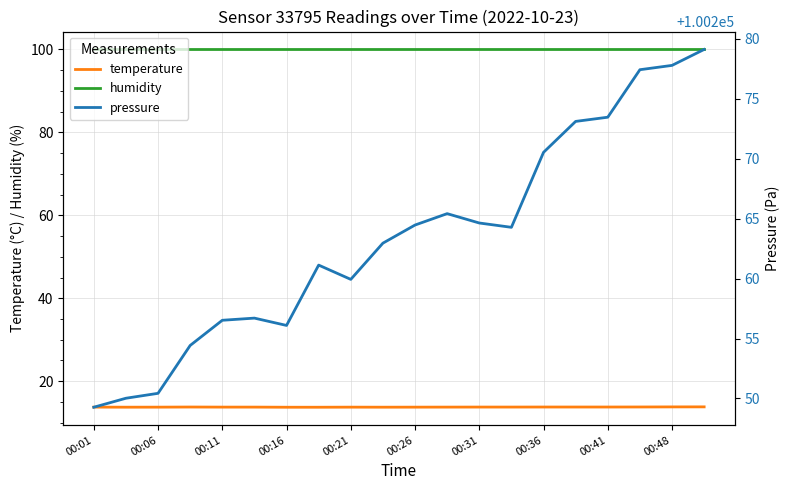

What is the value of the pressure point at the 11th from the left?

100264.5